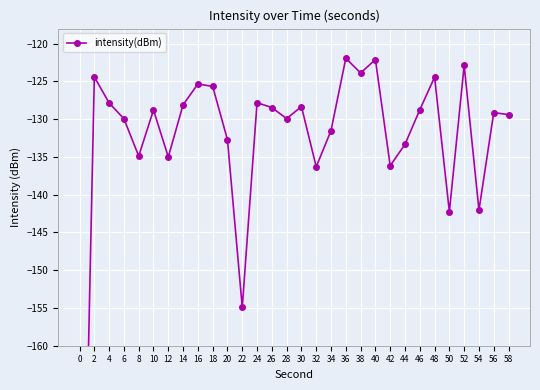

List the labels in order of value, smallest first.

0, 22, 50, 54, 32, 42, 12, 8, 44, 20, 34, 6, 28, 58, 56, 10, 46, 26, 30, 14, 4, 24, 18, 16, 48, 2, 38, 52, 40, 36